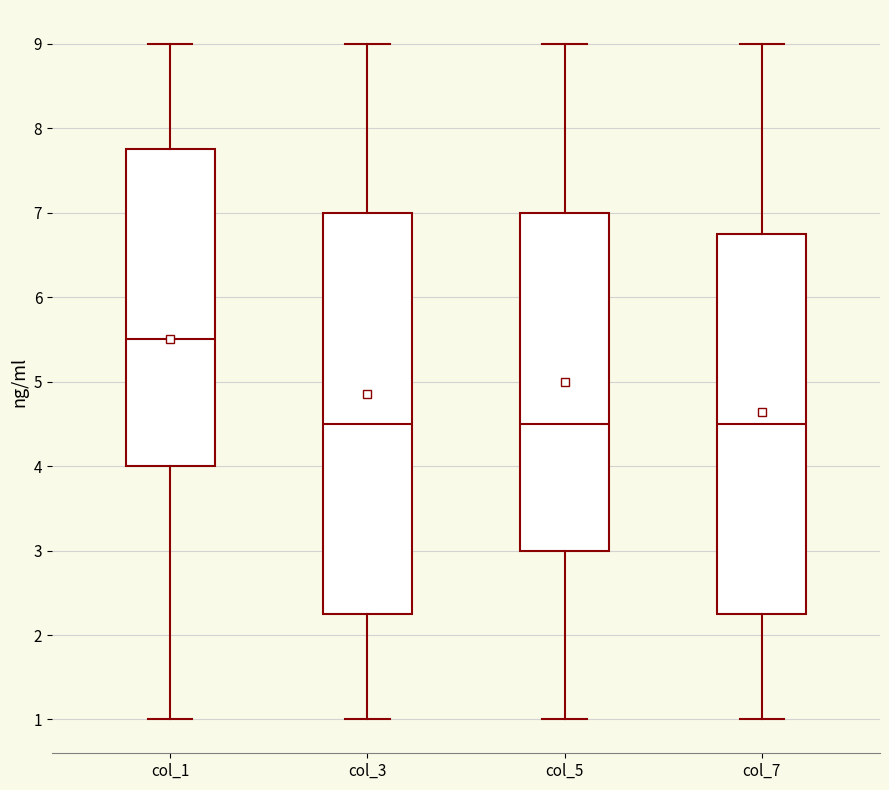

Where is the lower edge of the box for col_7 on the y-axis? The values are not printed on the chart, so give them approximately, as read against the axis.

2.3